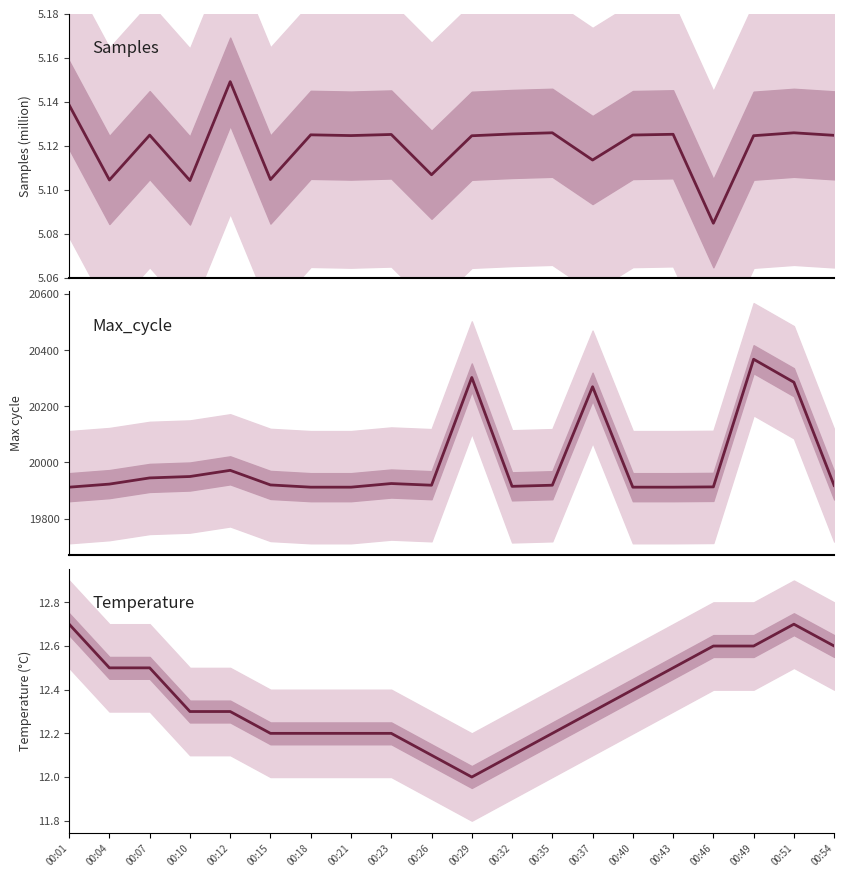

Which category has the lowest value across all series?

00:46